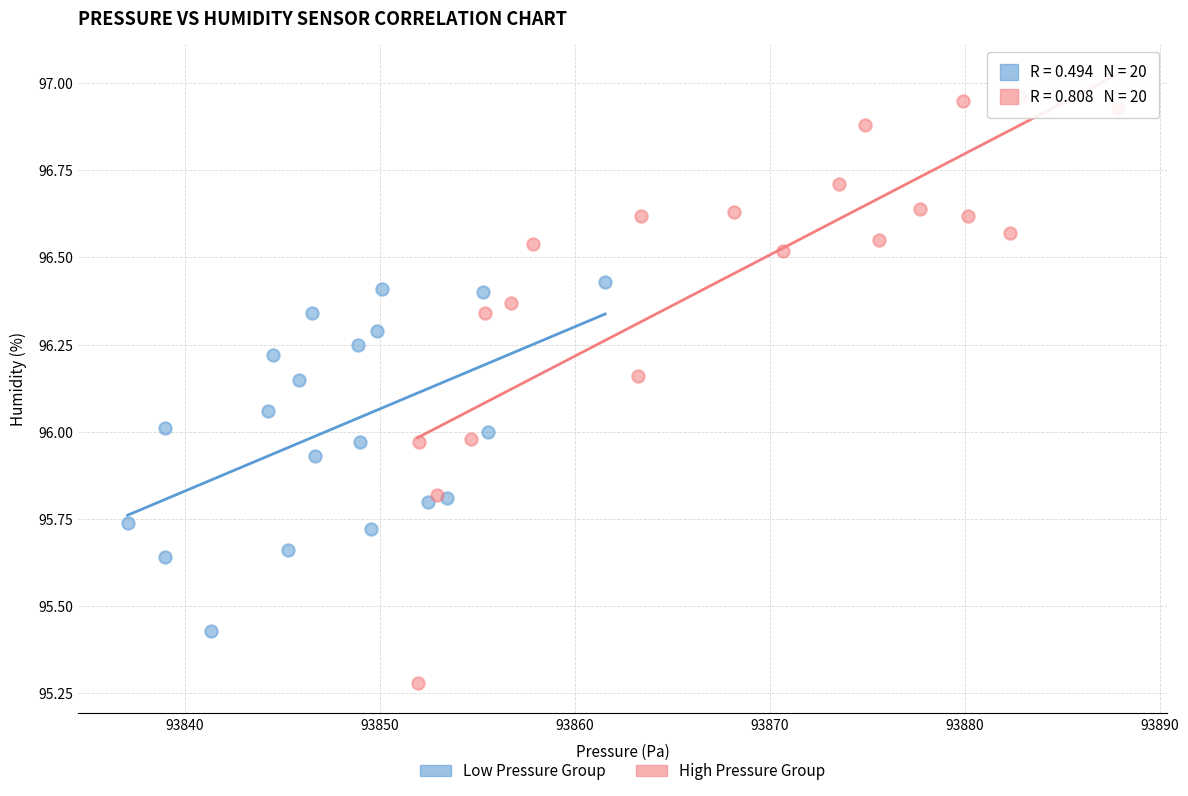

Which series has the widest spread of Y values?

High Pressure Group